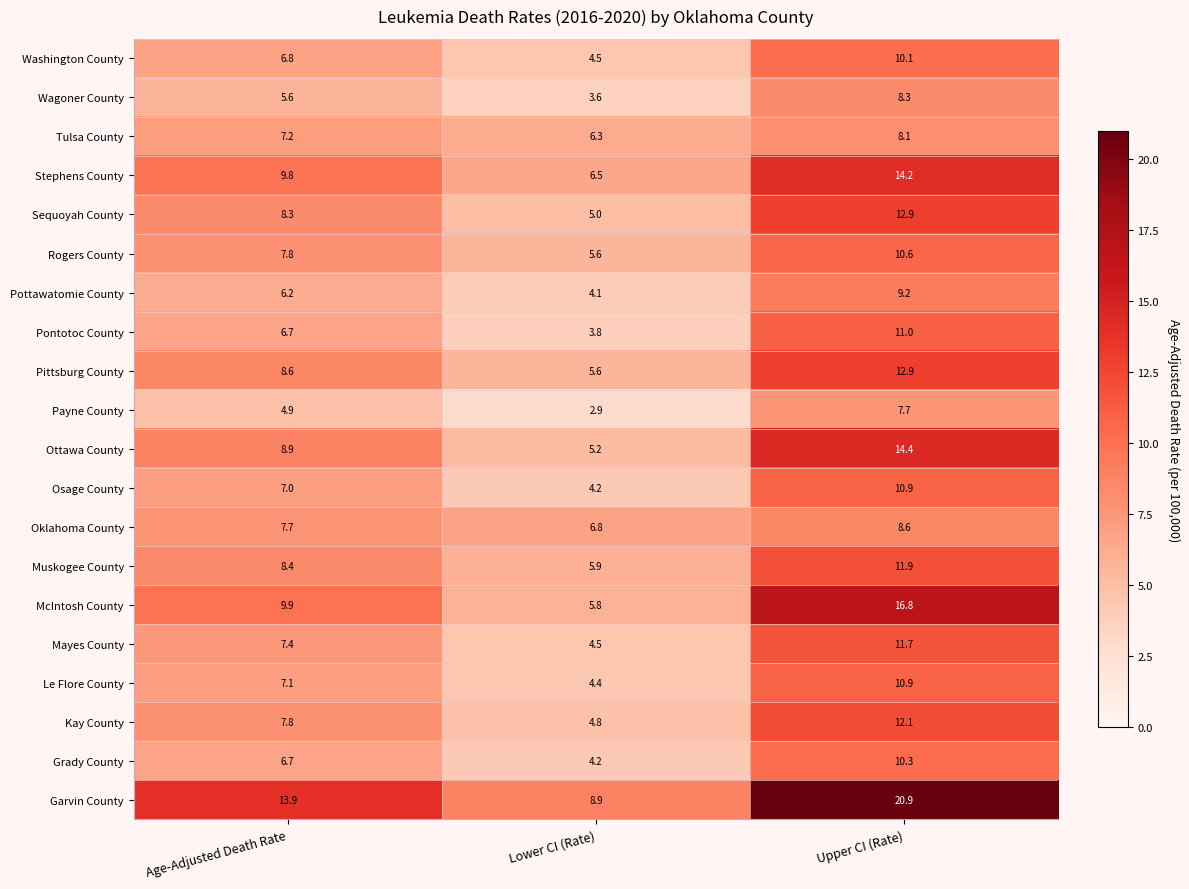

What is the sum of the Pottawatomie County values at Lower CI (Rate) and Upper CI (Rate)?

13.3